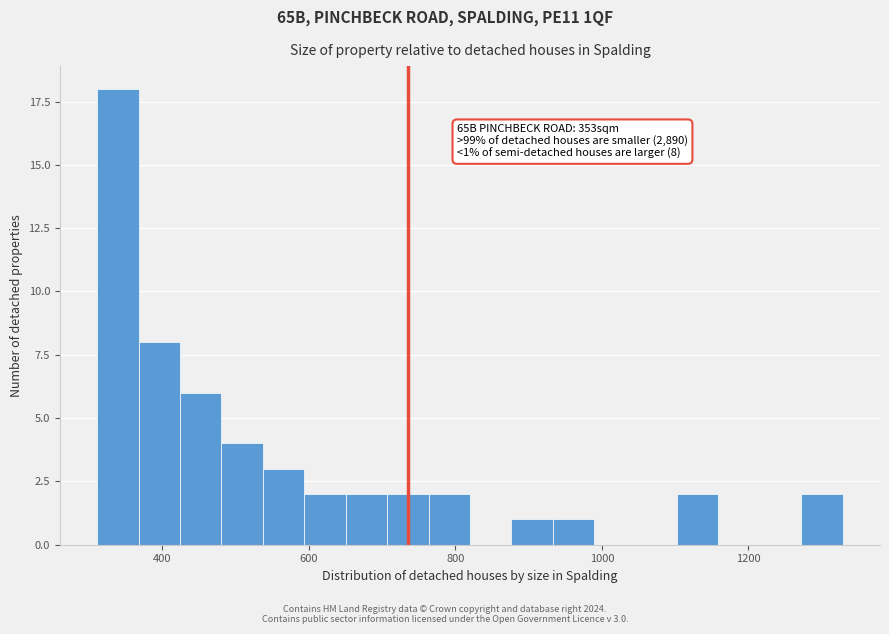

Around what value on the x-axis is the tallest bar? Give the approximate position of its centre, as read against the axis.

340